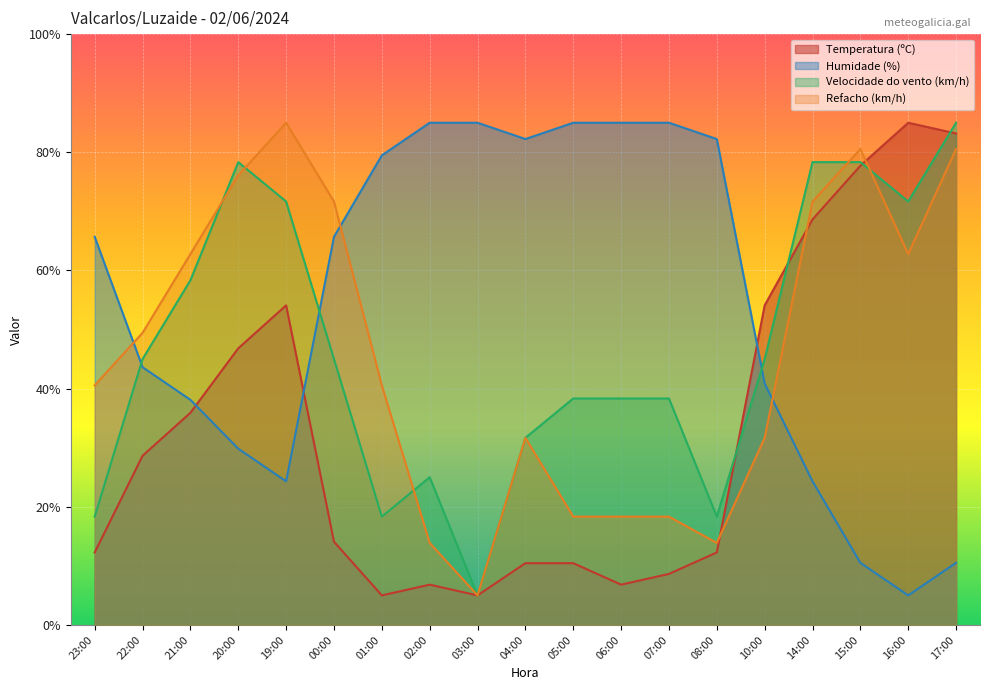

What is the sum of the Refacho (km/h) values at 00:00 and 08:00?

85.6